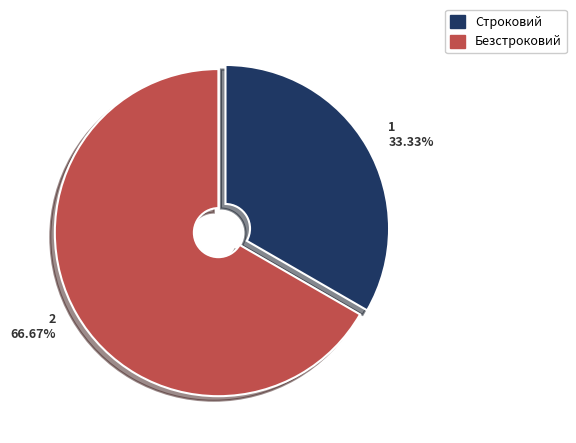

What is the ratio of the value at 1 33.33% to the value at 2 66.67%?

0.5